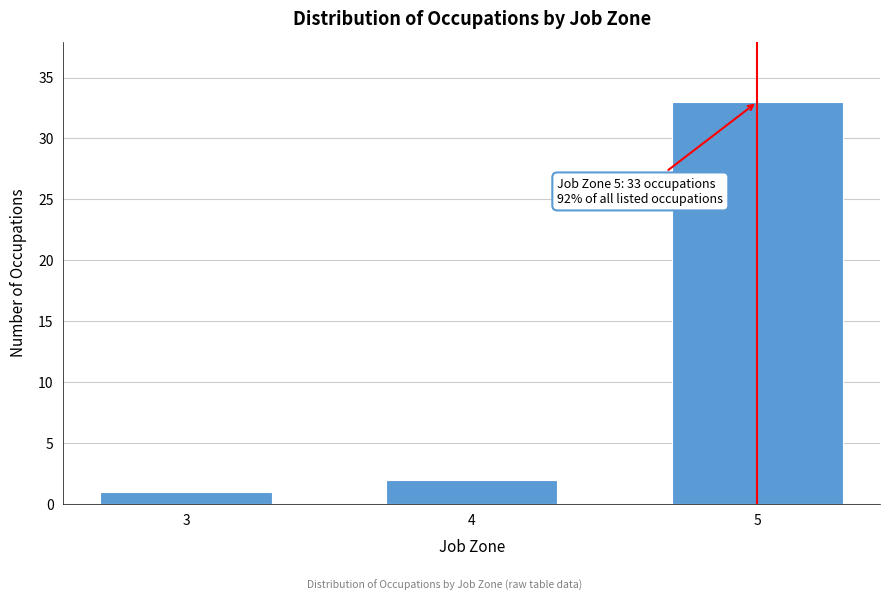

Reading left to right, list all the values displayed in this chart.

1	2	33